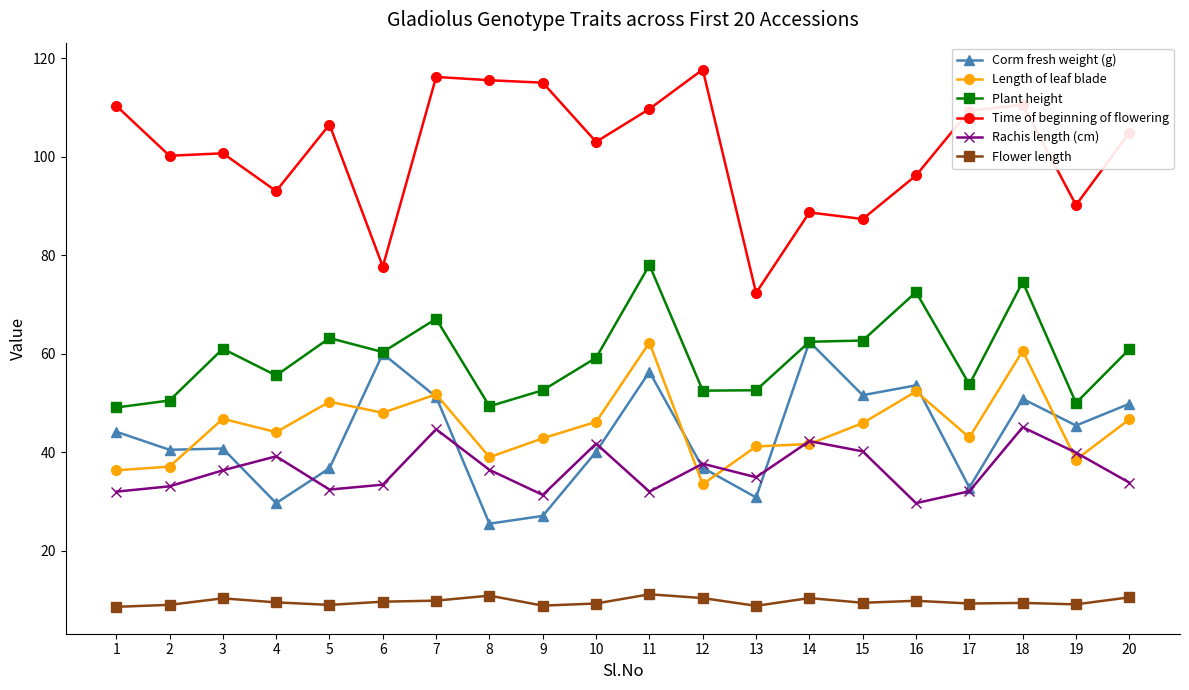

The Corm fresh weight (g) series shows 15.8 at 11. True or false?

False